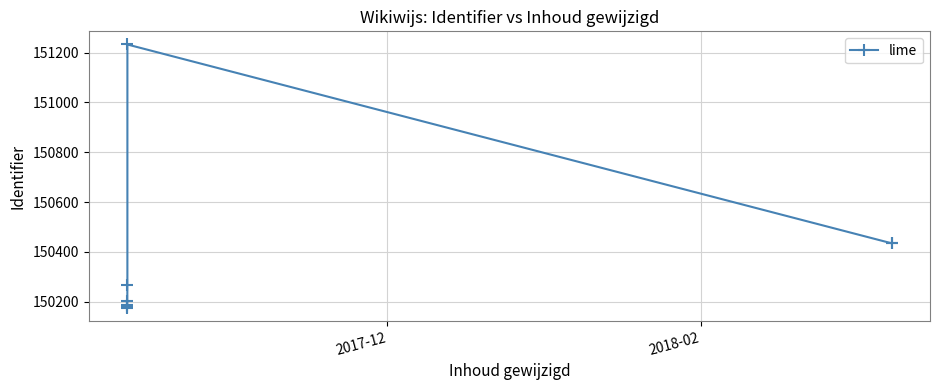

How many lines are shown in the chart?

1